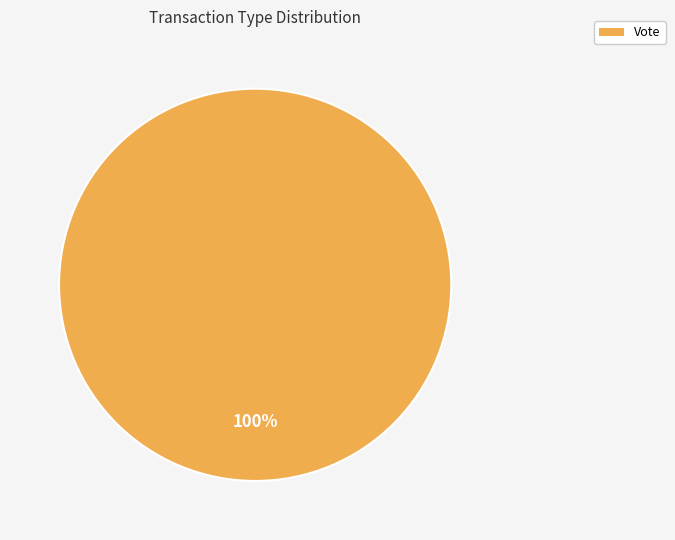

How many slices are in this pie chart?

1